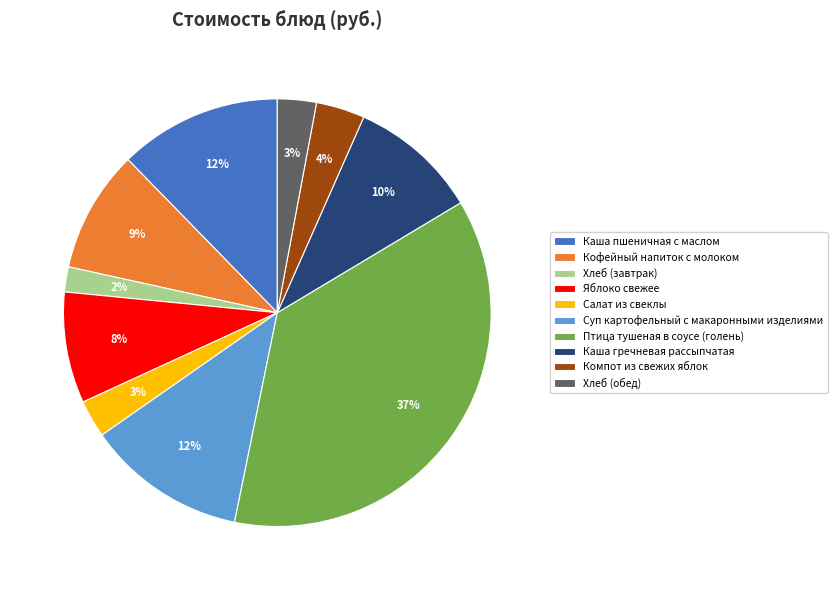

True or false: Салат из свеклы accounts for 3% of the total.

True